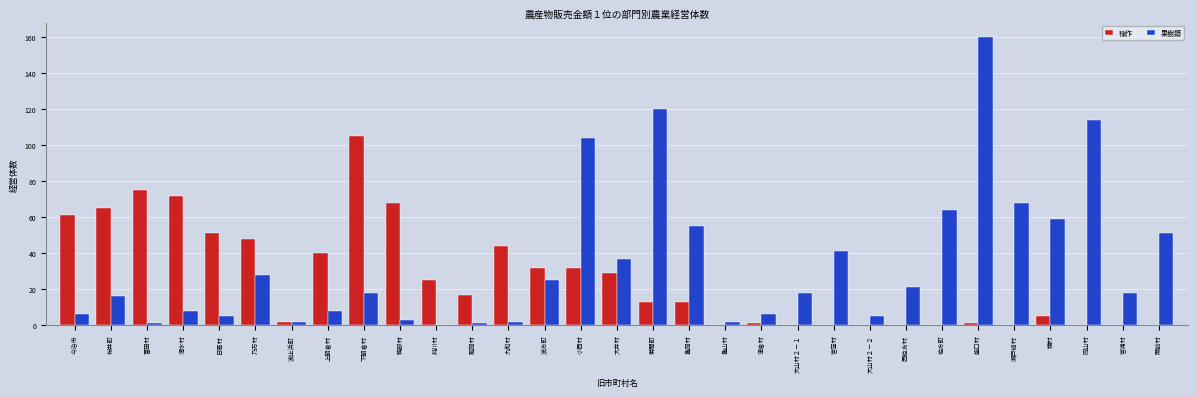

How many data points does each series have?

31